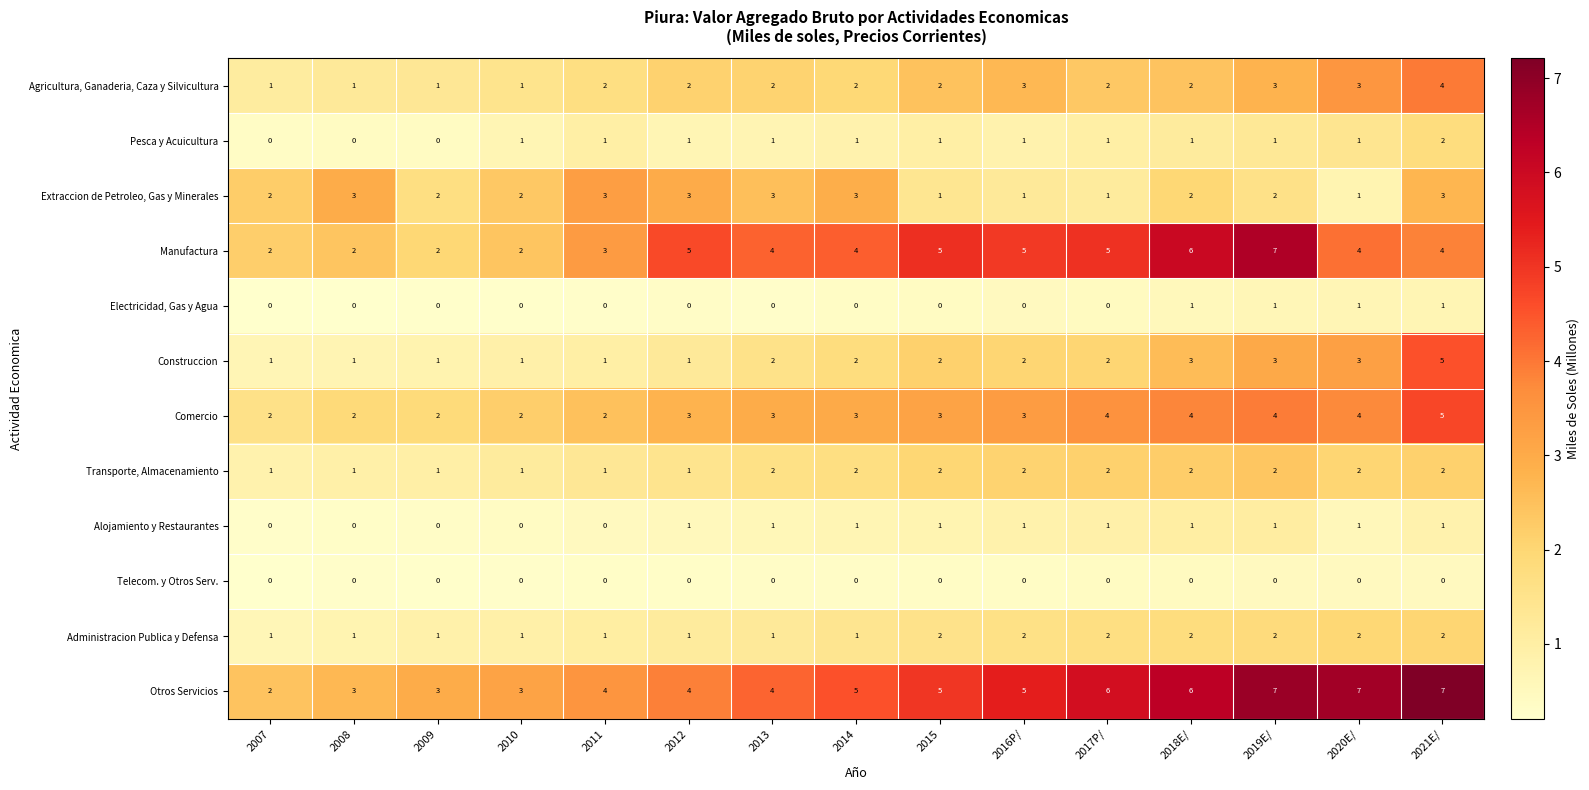

What is the spread (max minus min) of values at 2011?

4